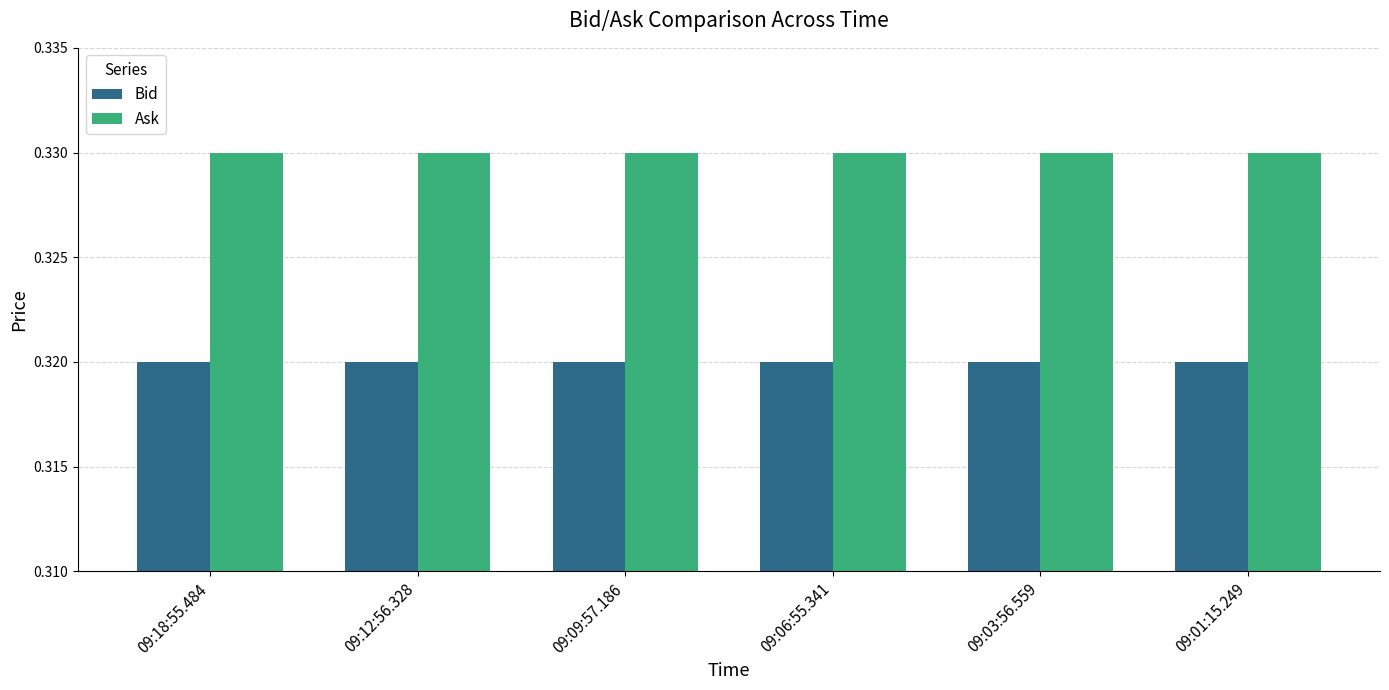

What is the label of the 2nd bar from the right?

09:03:56.559